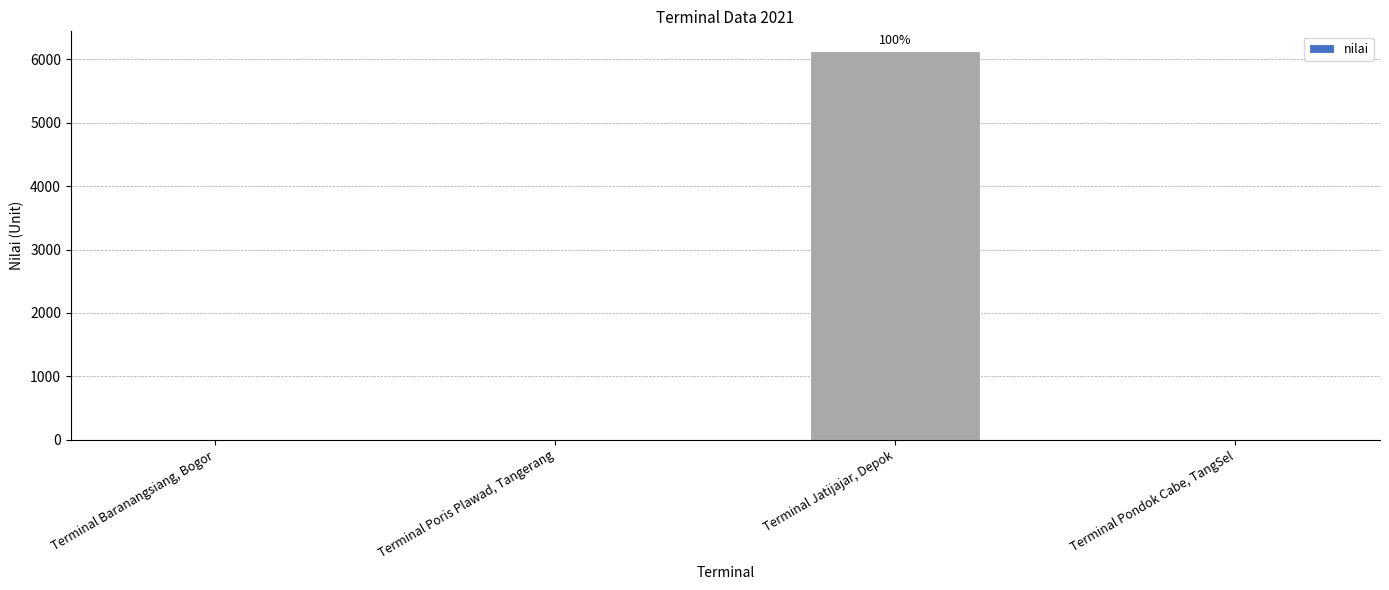

What is the average value?

1534